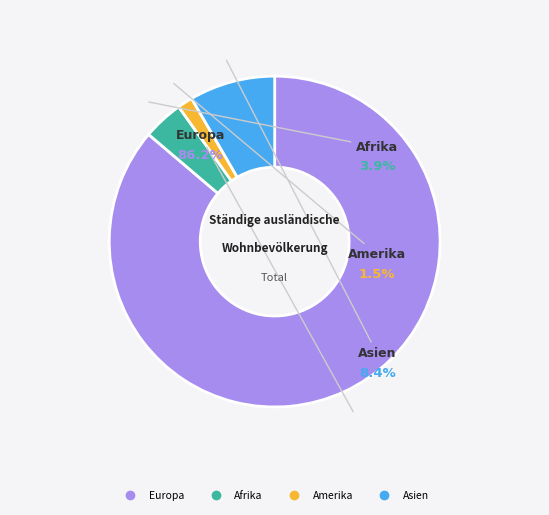

To the nearest percent, what is the average slice percentage?

25%